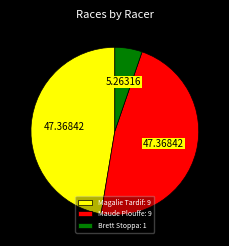

Does any single category account for the majority?

No